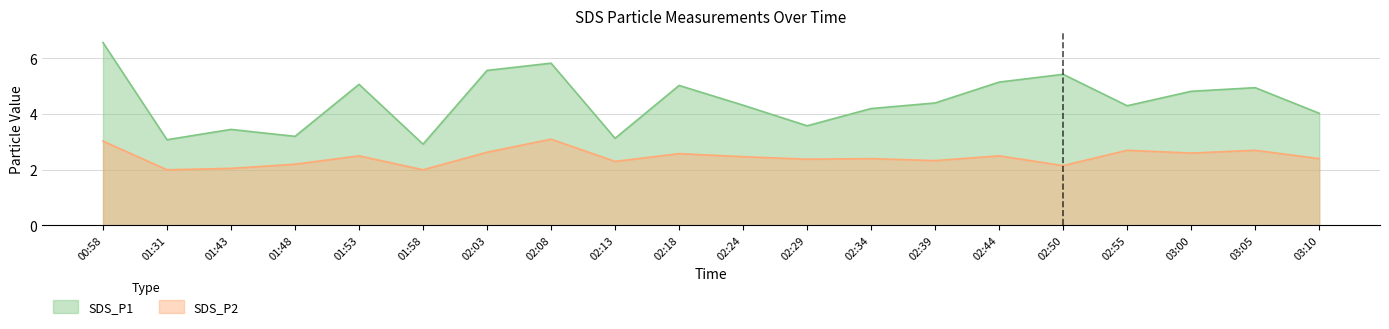

Rank the series by their maximum value, from lowest to highest.

SDS_P2, SDS_P1